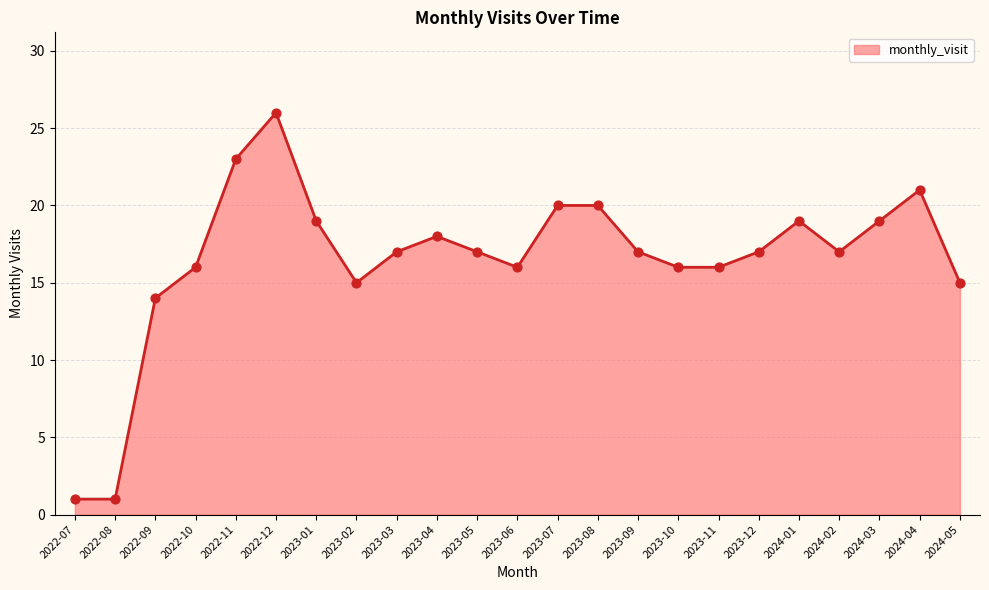

Approximately how many times larger is the value at 2023-08 compared to 2024-05?

1.3